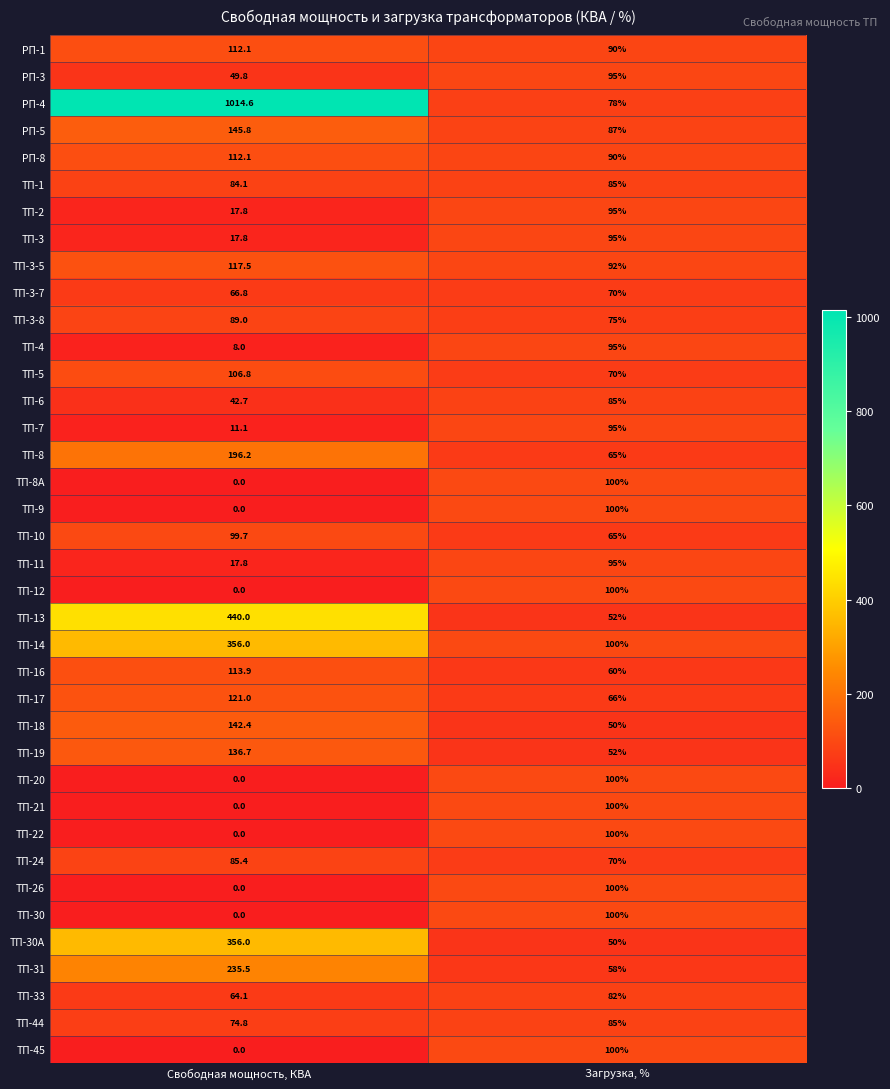

List the labels in order of ТП-20 value, smallest first.

Свободная мощность, КВА, Загрузка, %